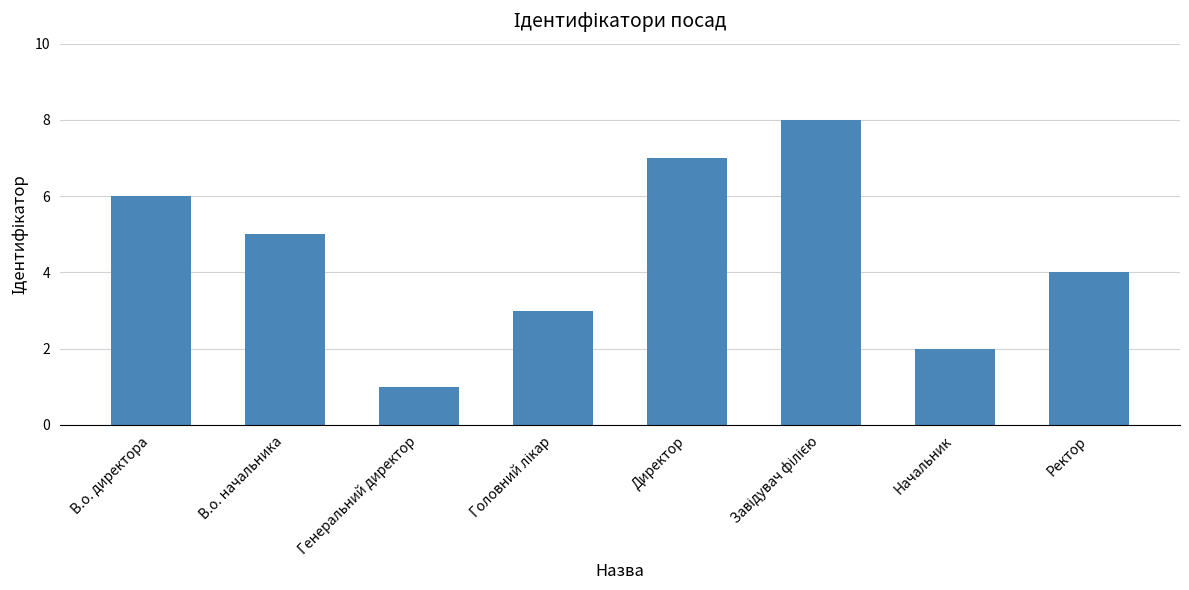

What is the difference between the maximum and minimum values?

7